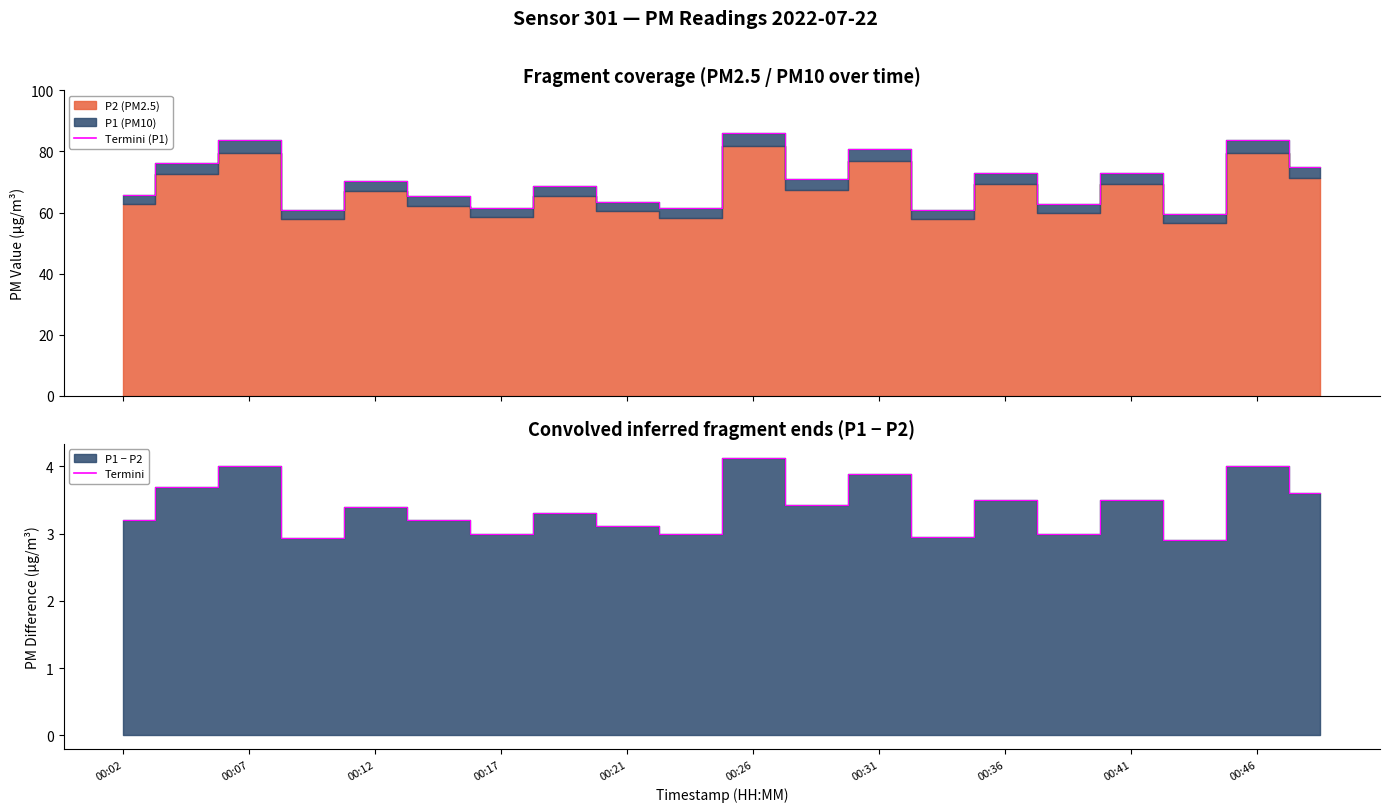

True or false: P1 termini and Termini intersect in this chart.

False